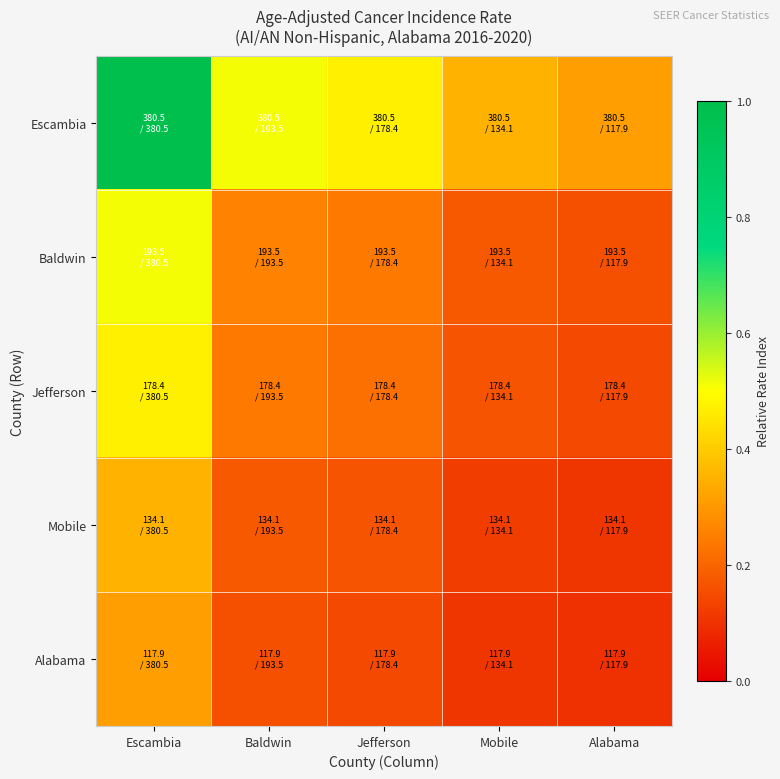

Which series has the largest total across all categories?

Escambia